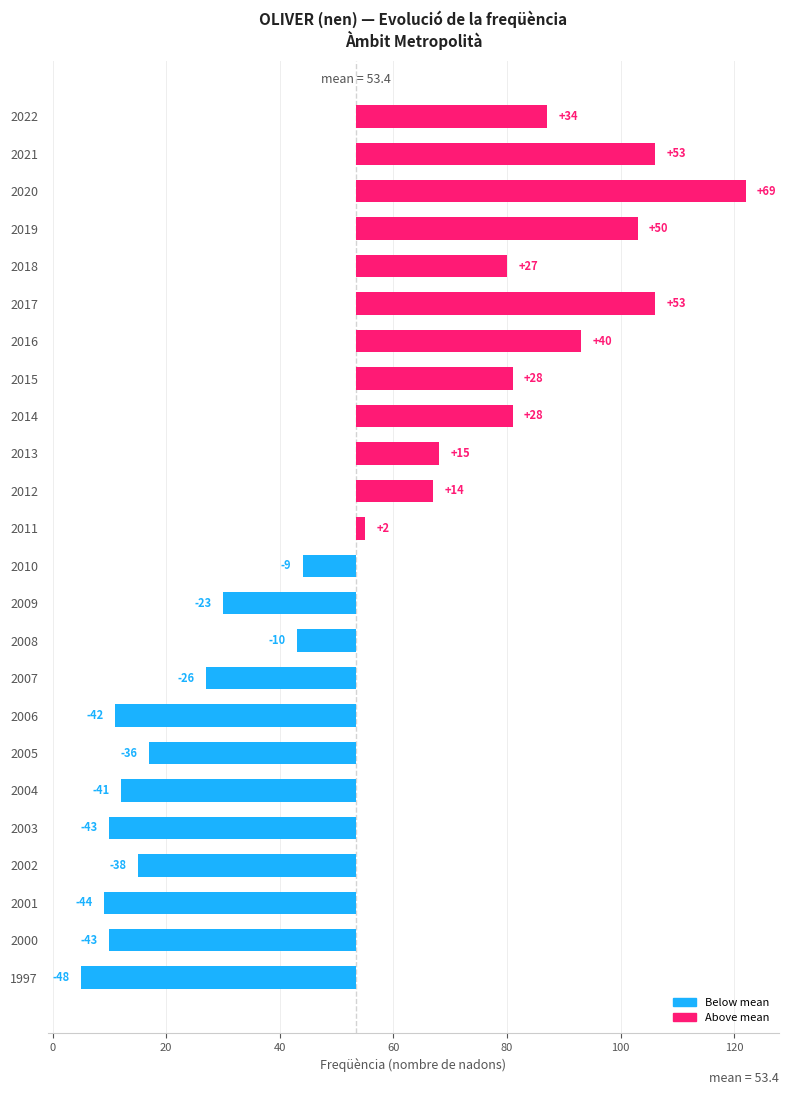

Between 2020 and 2006, which is larger?

2020